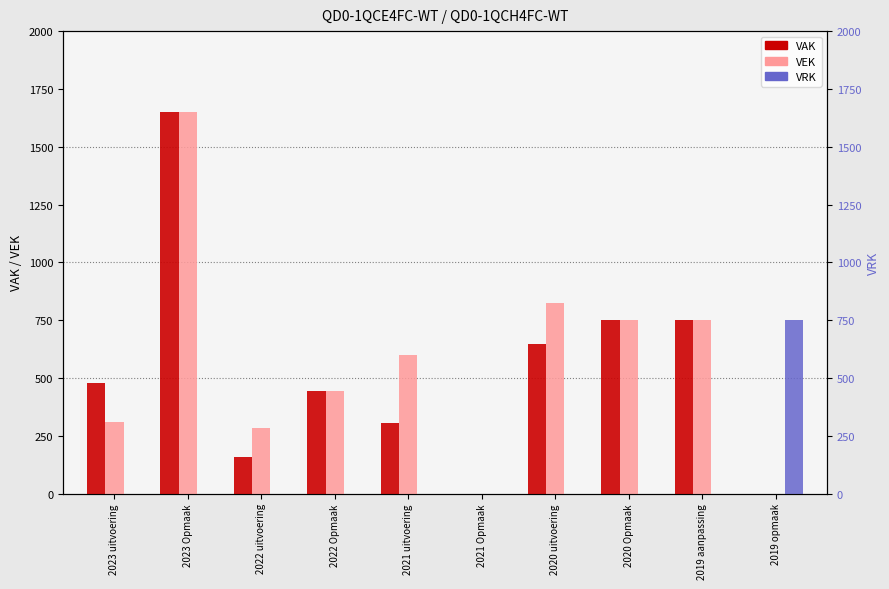

The value of VEK at 2019 aanpassing is 176. True or false?

False